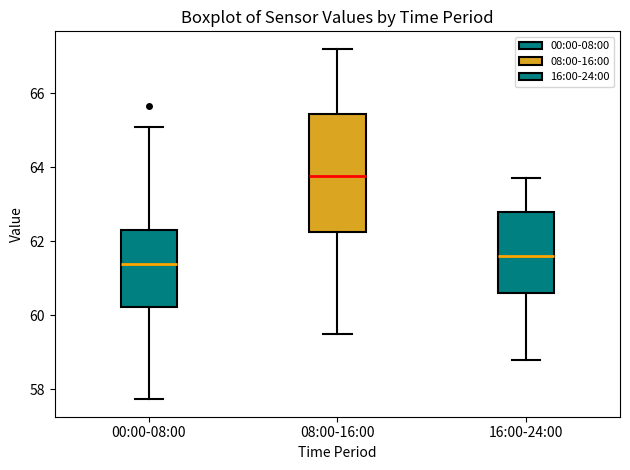

Reading left to right, transcribe this box plot: for each box, give where its median line is, the range the box spans, and where its two whiskers end, as read against the y-axis. The values are not printed on the chart, so give them approximately, as read against the axis.

00:00-08:00: median 61.4, box 60.2 to 62.2, whiskers 57.8 to 65.0
08:00-16:00: median 63.8, box 62.2 to 65.4, whiskers 59.6 to 67.2
16:00-24:00: median 61.6, box 60.6 to 62.8, whiskers 58.8 to 63.8